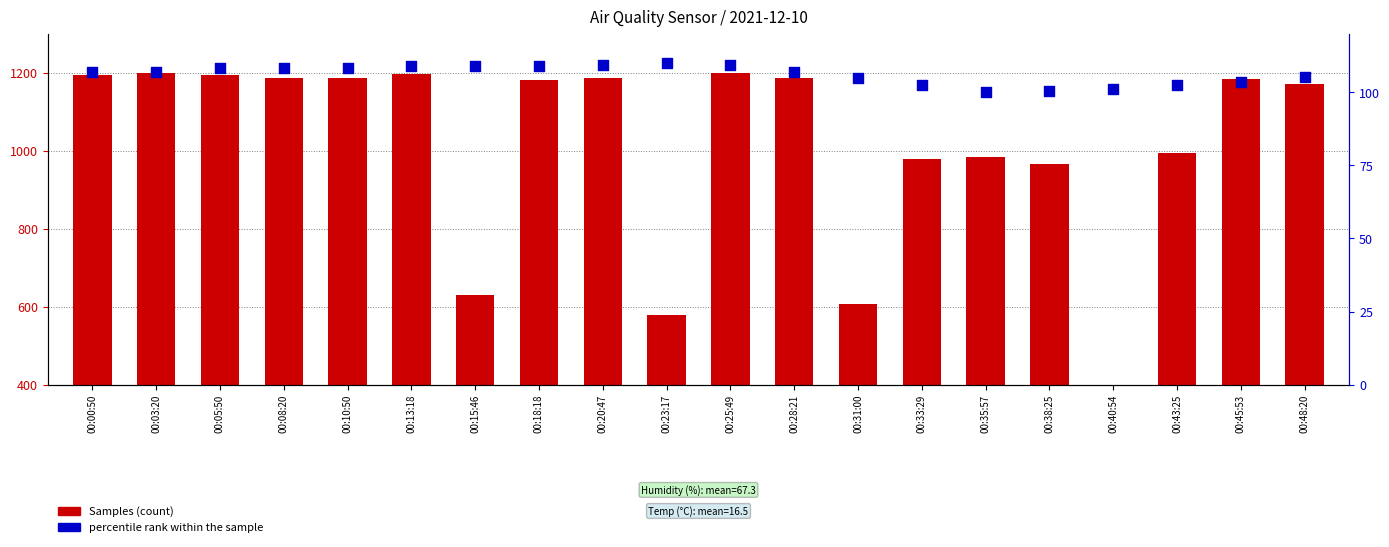

Is the value of percentile rank within the sample at 00:05:50 greater than the value of Samples (scaled) at 00:23:17?

No